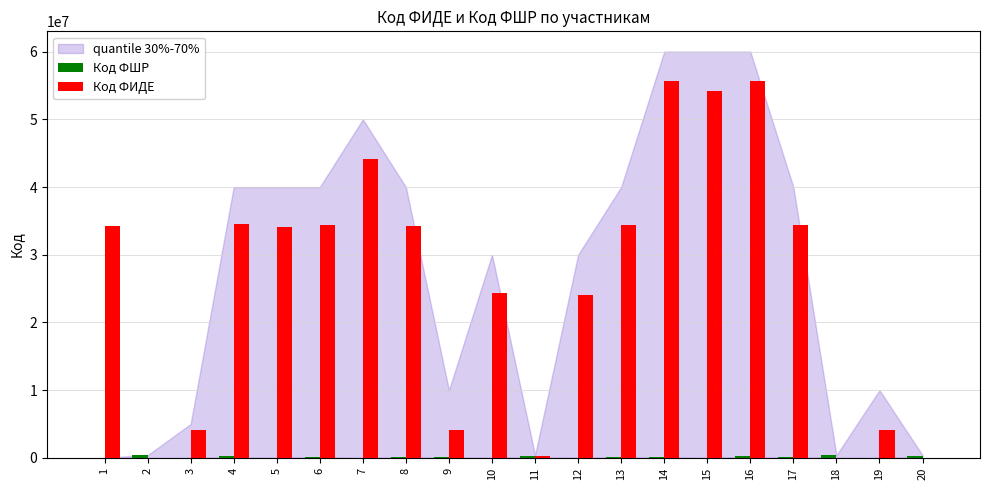

True or false: Код ФИДЕ has a value of 34439080 at 17.

True